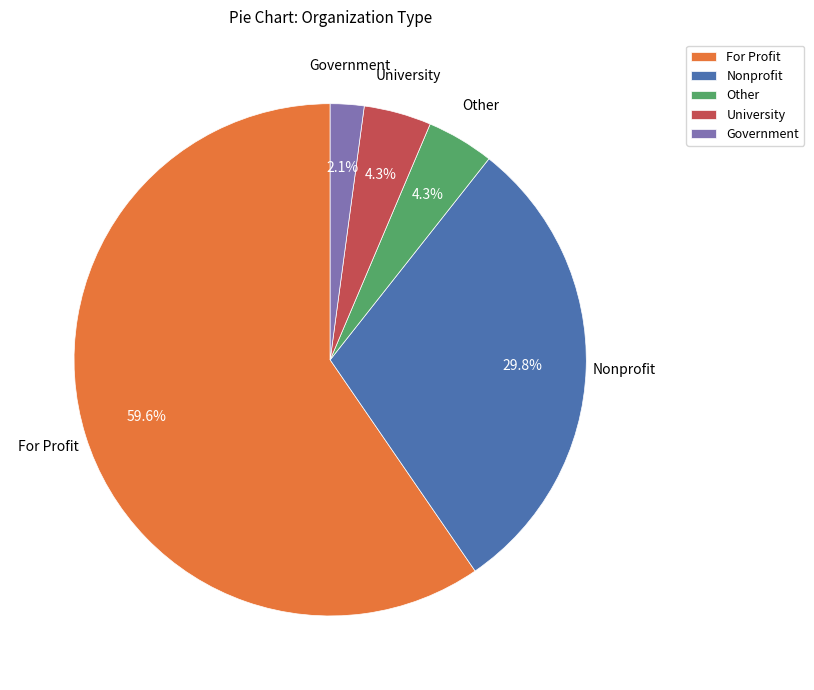

What is the smallest slice in the pie chart?

Government